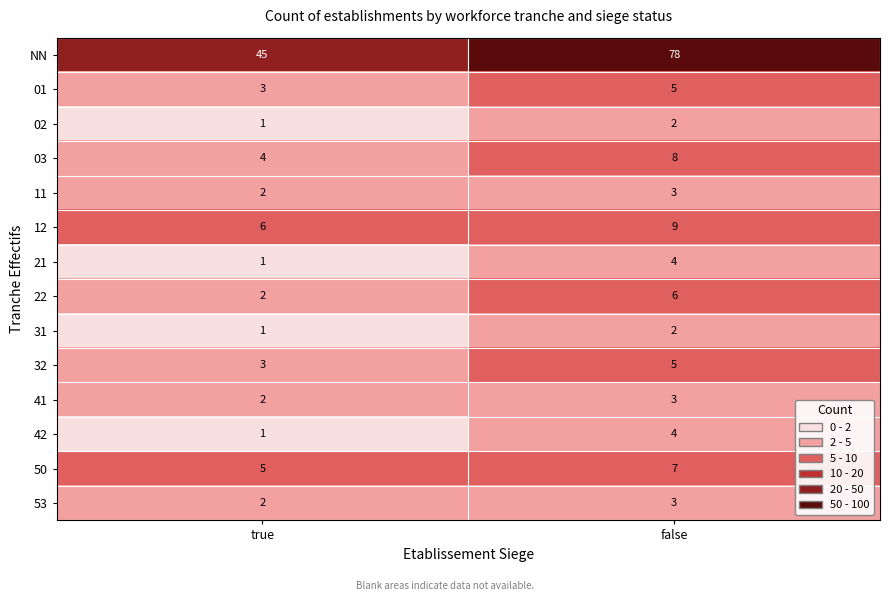

The 03 series shows 8 at false. True or false?

True